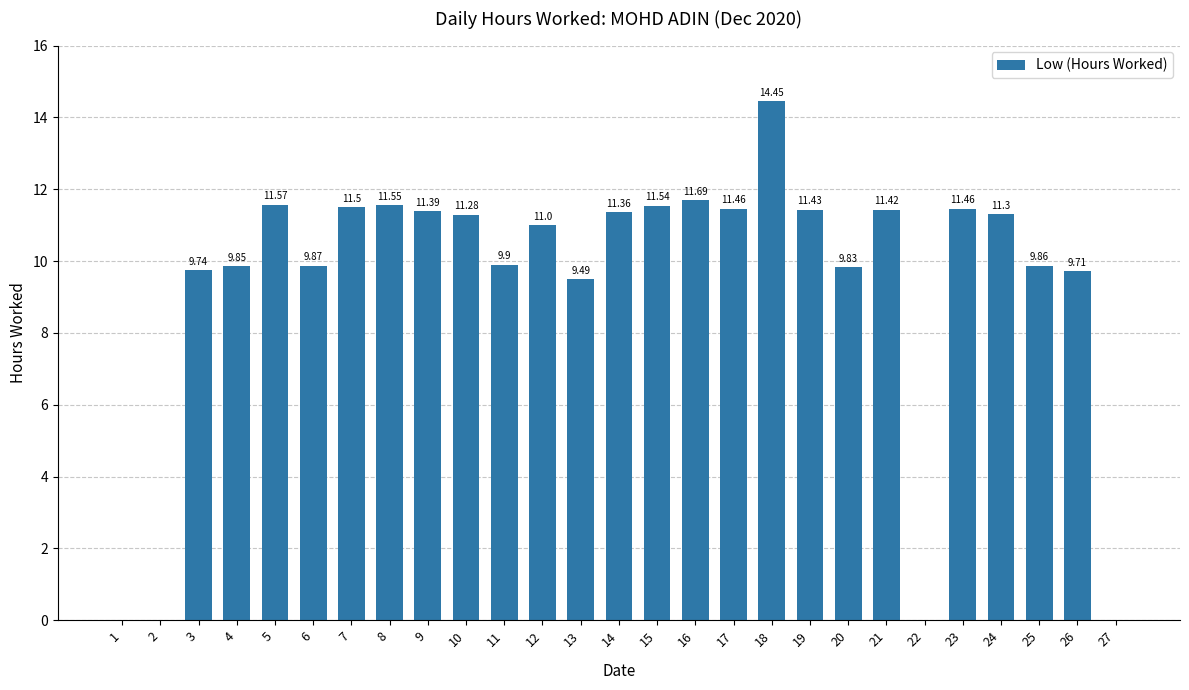

Which has a higher value, 14 or 26?

14